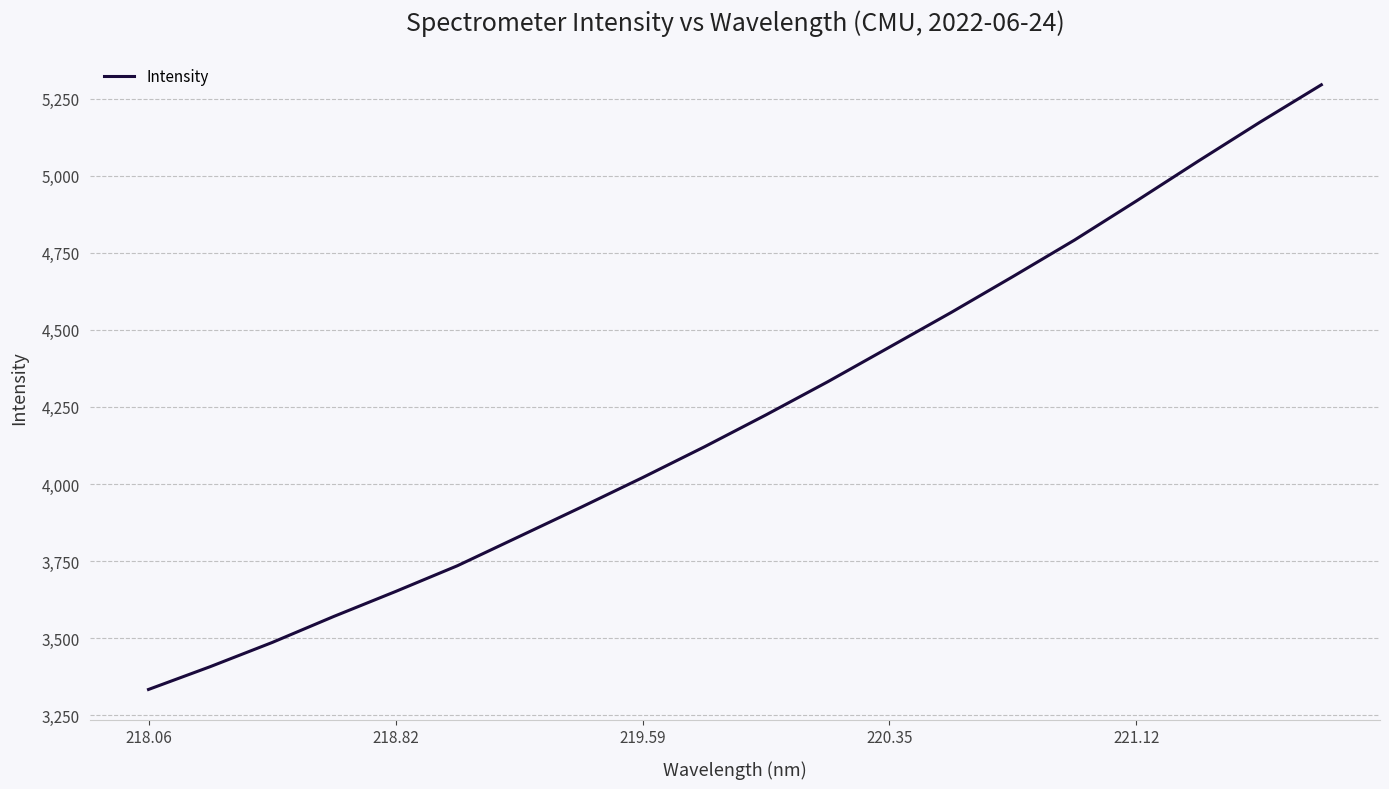

How many lines are shown in the chart?

1